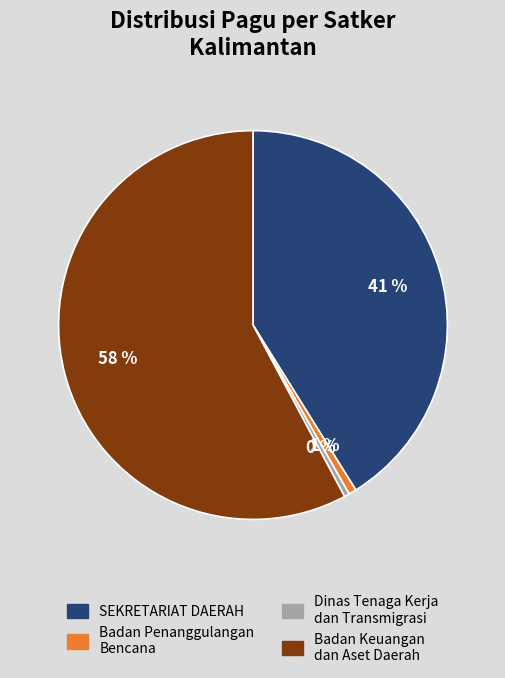

How many slices are in this pie chart?

4